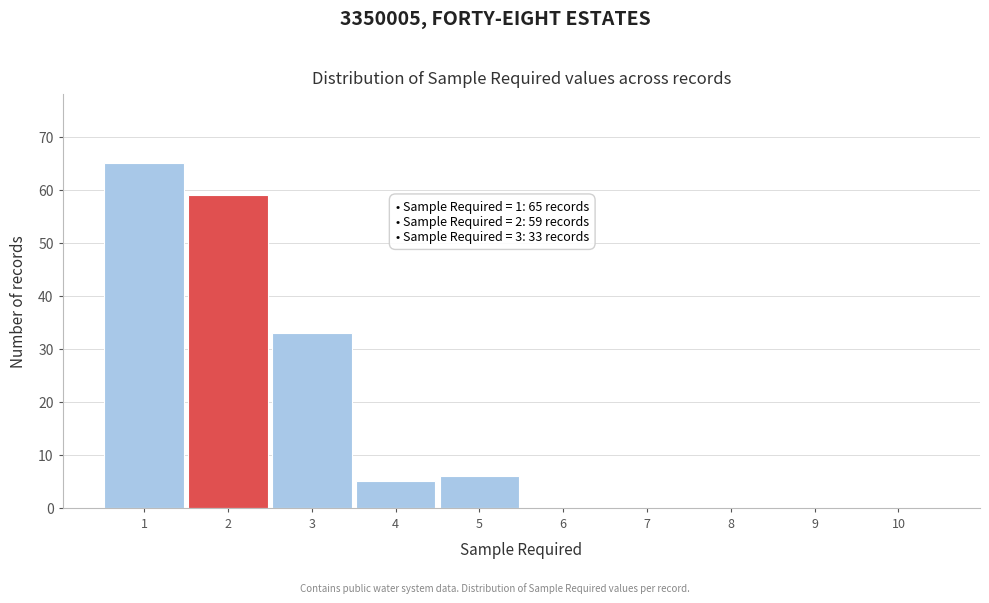

Reading left to right, what are all the values shown in this chart?

1=65	2=59	3=33	4=5	5=6	6=0	7=0	8=0	9=0	10=0